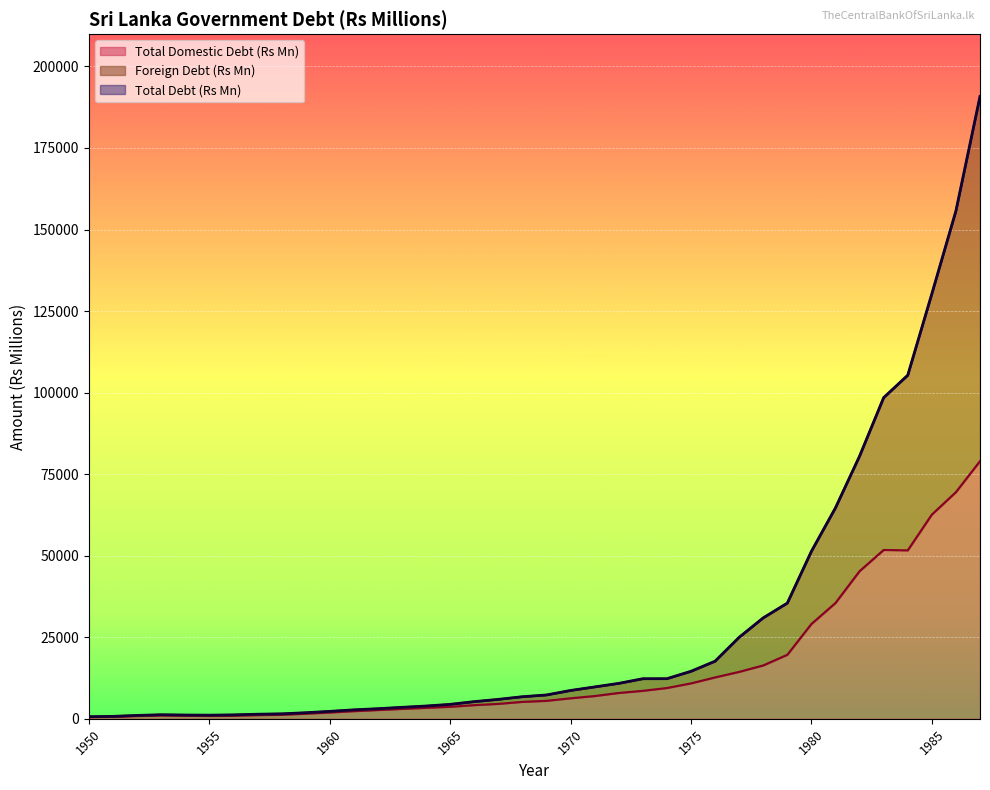

Is the value of Foreign Debt (Rs Mn) at 1966 greater than the value of Total Debt (Rs Mn) at 1977?

No